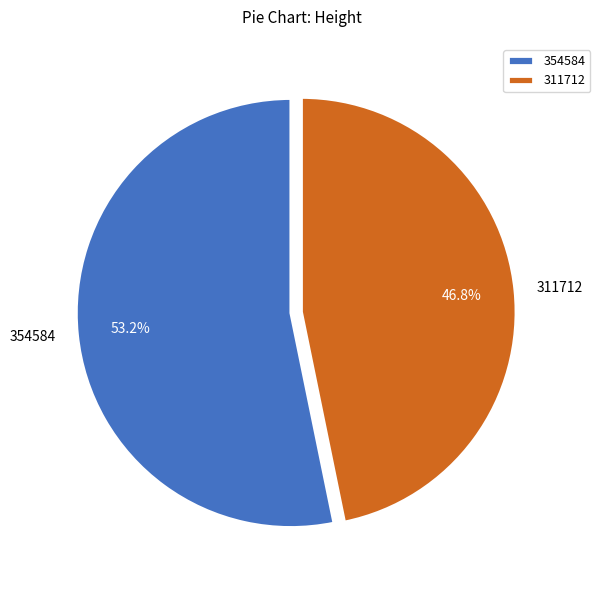

Which category has the biggest portion of the pie?

354584